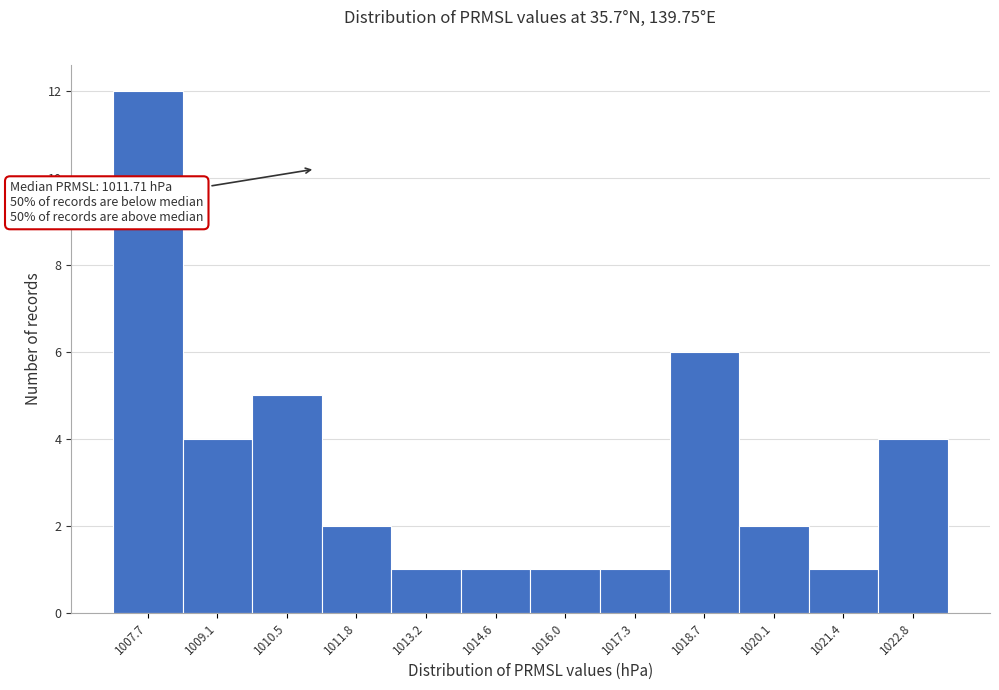

Reading left to right, transcribe all the data shown in this chart.

12	4	5	2	1	1	1	1	6	2	1	4